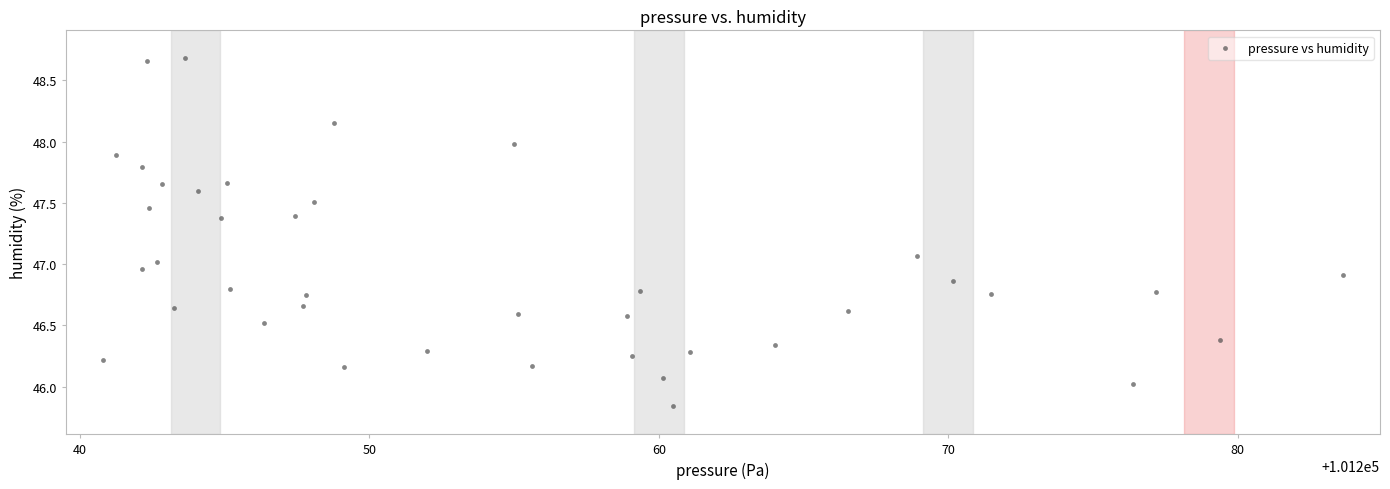

What is the range of X values (max minus min)?

42.8